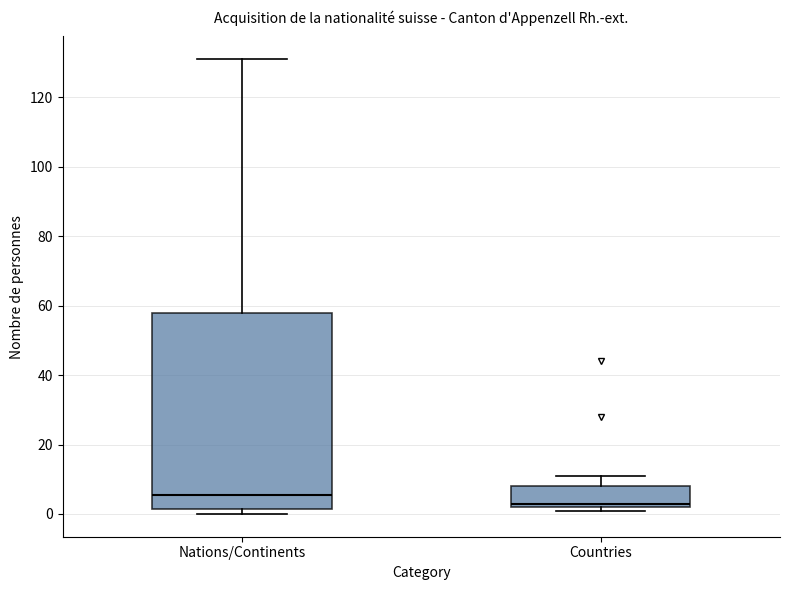

Reading left to right, transcribe this box plot: for each box, give where its median line is, the range the box spans, and where its two whiskers end, as read against the y-axis. The values are not printed on the chart, so give them approximately, as read against the axis.

Nations/Continents: median 6, box 2 to 58, whiskers 0 to 132
Countries: median 4, box 2 to 8, whiskers 2 (just below the box's lower edge) to 12